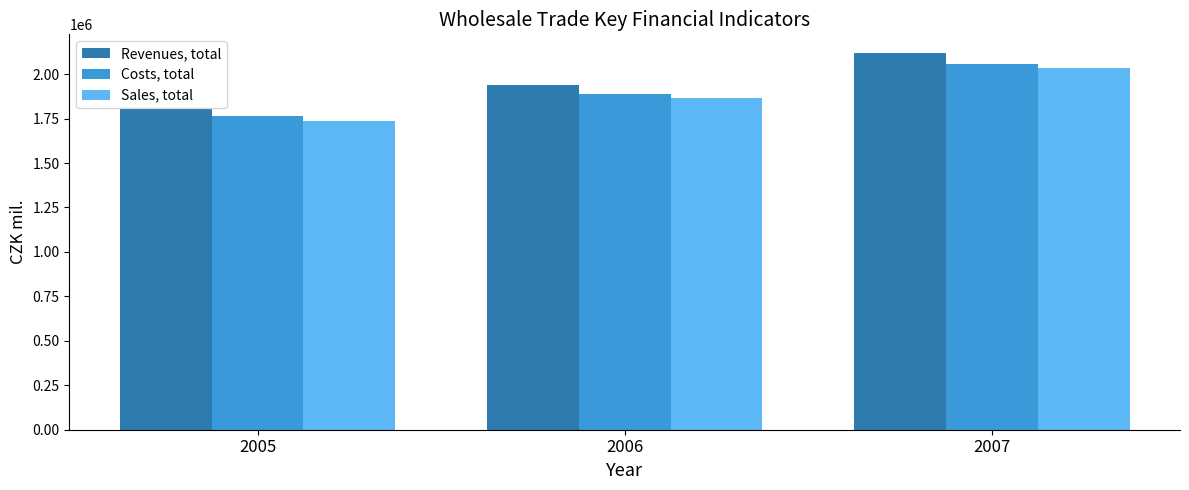

What is the total value across all series at 2005?

5298322.4